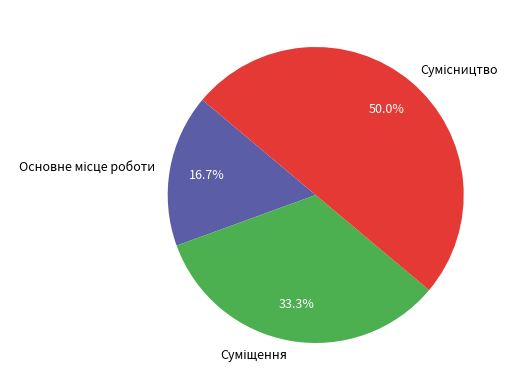

To the nearest percent, what is the difference between the largest and smallest slice percentages?

33%